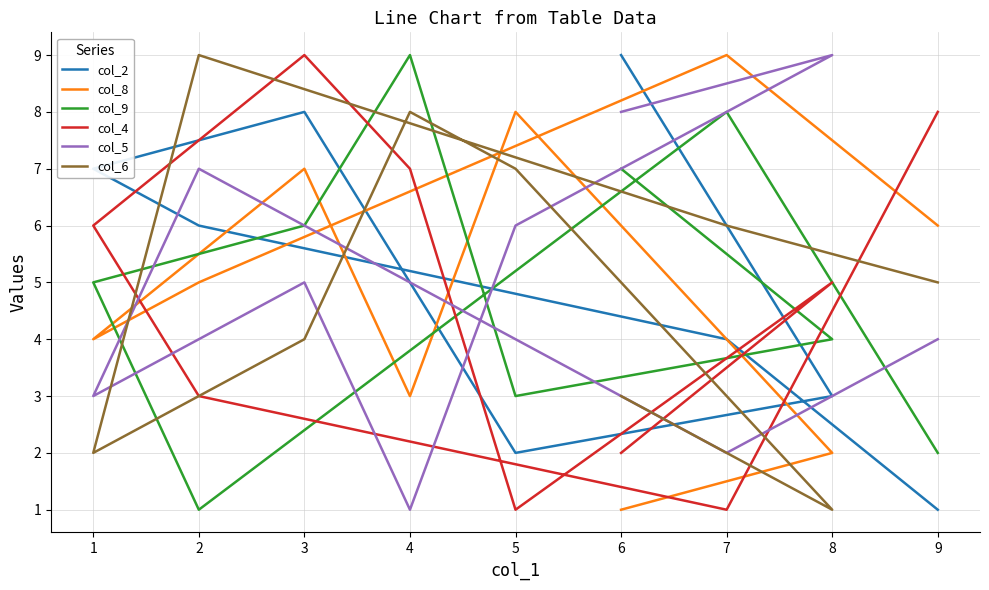

Rank the categories by col_5 value from highest to lowest.

1, 0, 6, 2, 4, 8, 5, 7, 3